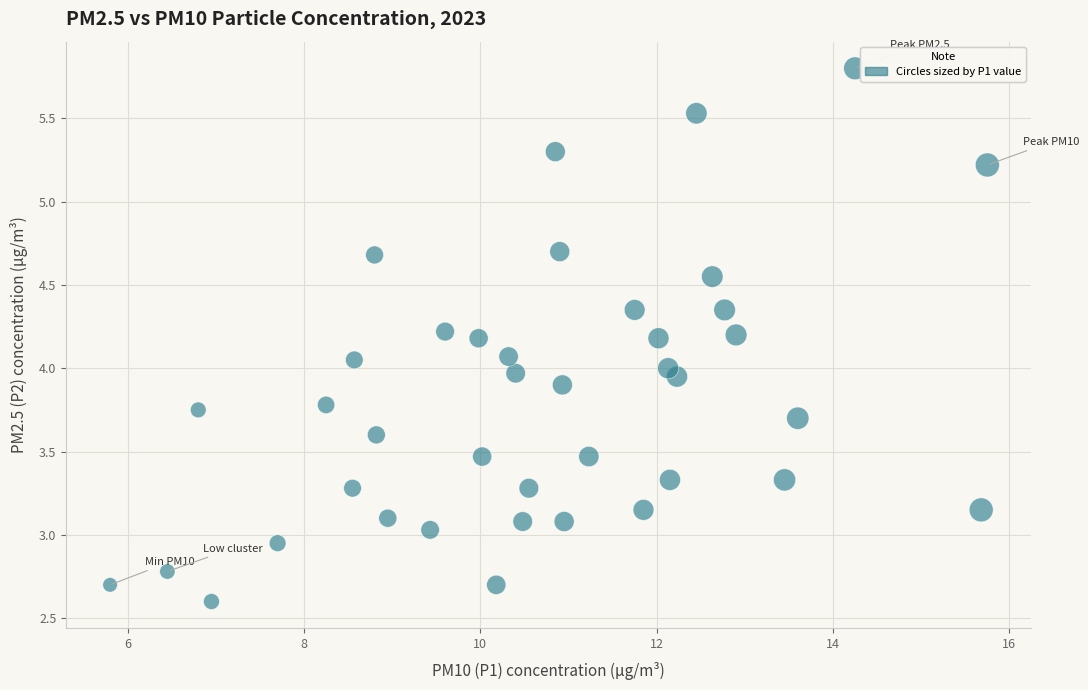

What is the range of Y values (max minus min)?

3.2